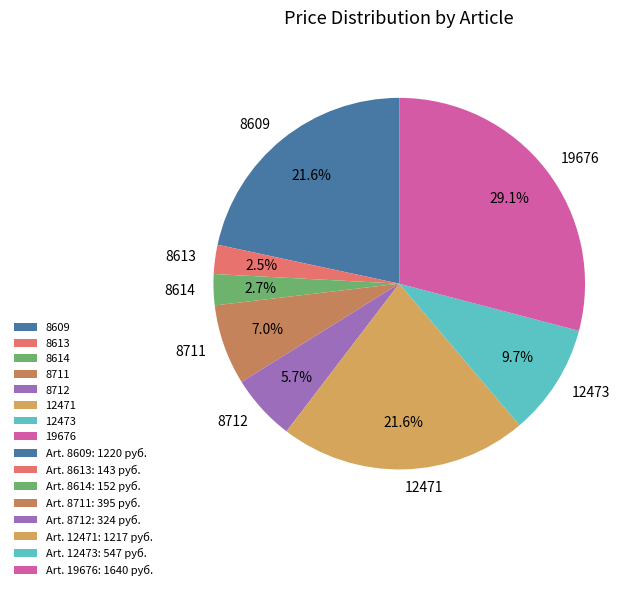

To the nearest percent, what is the combined percentage of 8711 and 8614?

10%